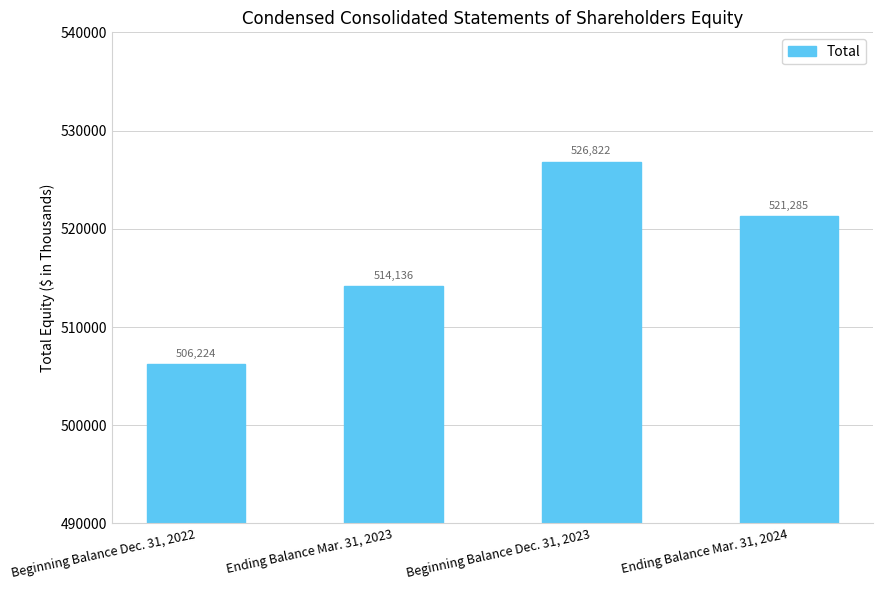

Rank the categories by value from lowest to highest.

Beginning Balance Dec. 31, 2022, Ending Balance Mar. 31, 2023, Ending Balance Mar. 31, 2024, Beginning Balance Dec. 31, 2023